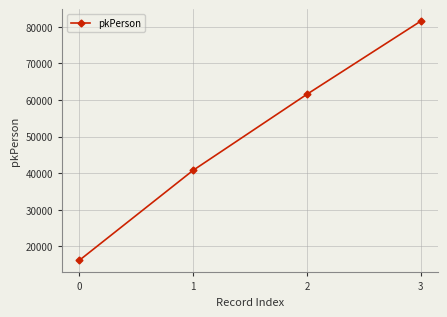

The value at 3 is 117603. True or false?

False